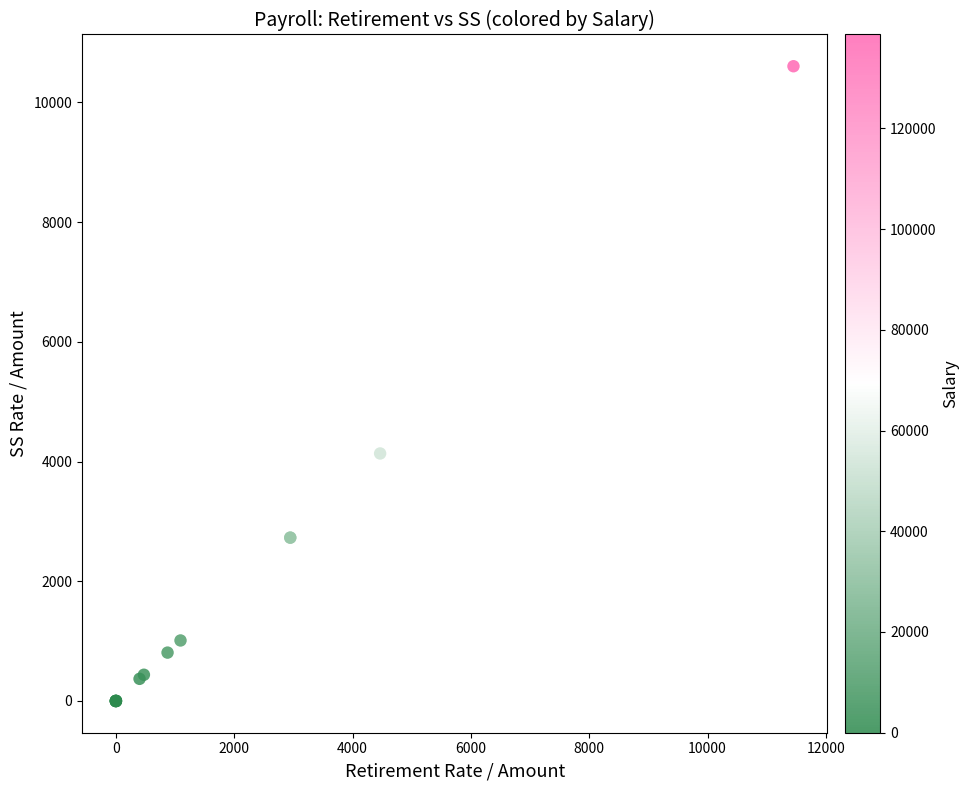

What Y value in the scatter plot is closest to 5302?

4135.6